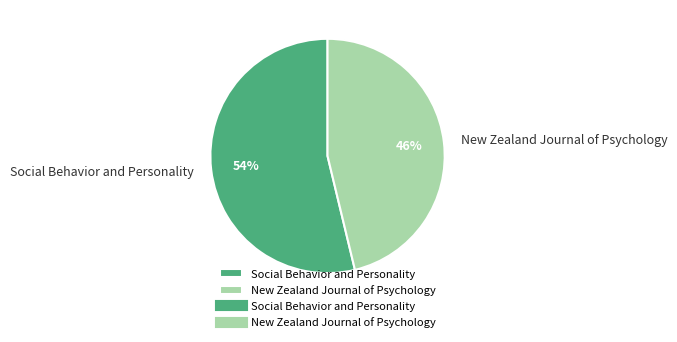

The Social Behavior and Personality slice represents 43% of the pie. True or false?

False